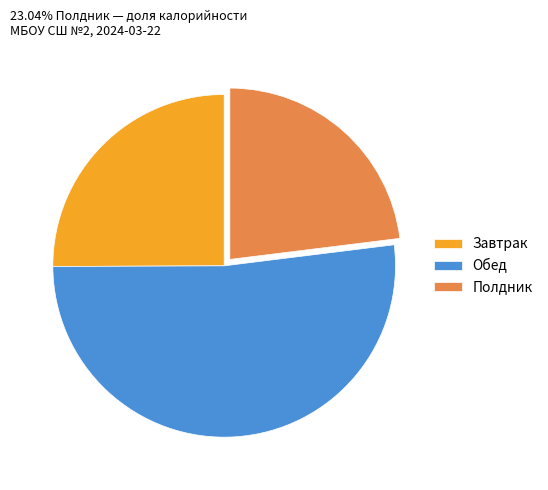

Which category has the smallest portion of the pie?

Полдник